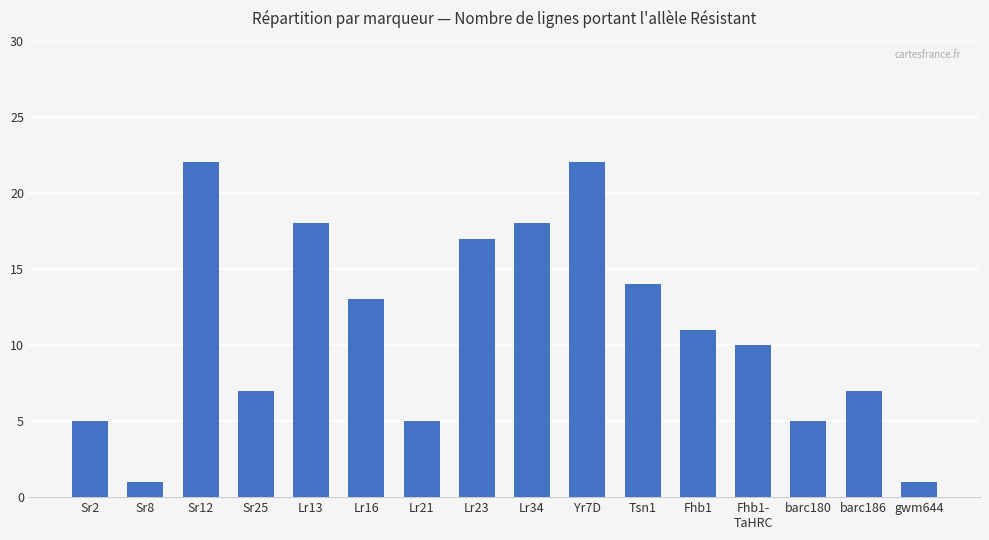

What position from the left is Fhb1?

12